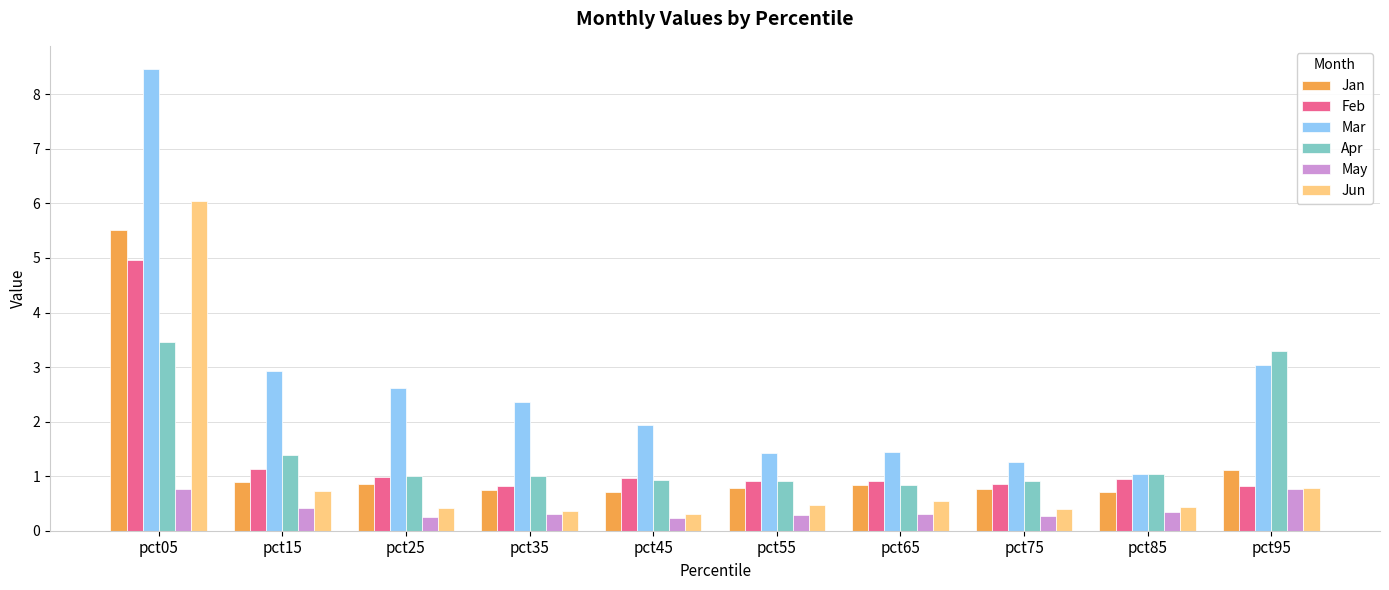

Count the number of data series in this chart.

6